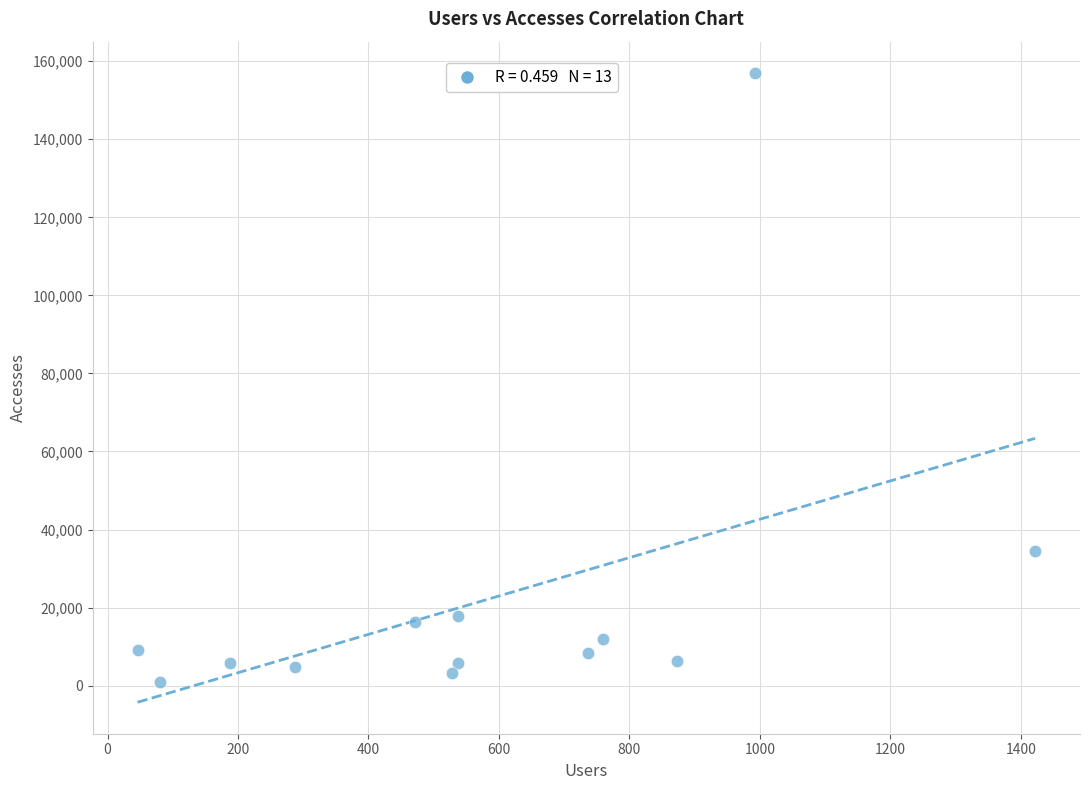

What Y value in the scatter plot is closest to 78920?

34587